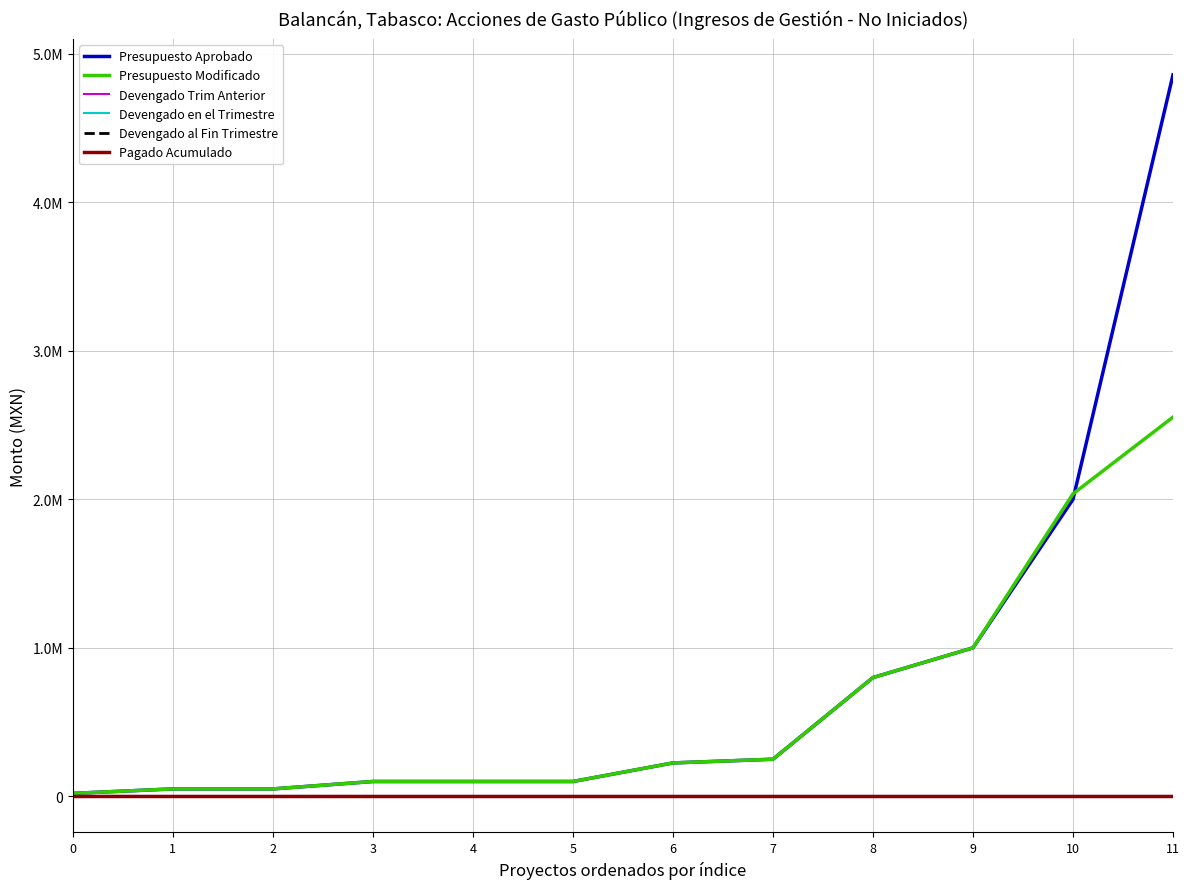

At 3, list the series in order from smallest to largest.

Devengado Trim Anterior, Devengado en el Trimestre, Devengado al Fin Trimestre, Pagado Acumulado, Presupuesto Aprobado, Presupuesto Modificado